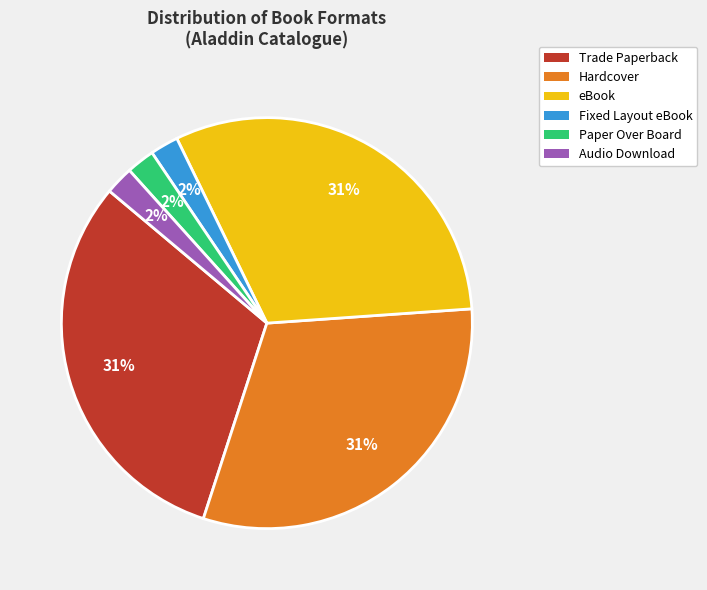

Does any single category account for the majority?

No